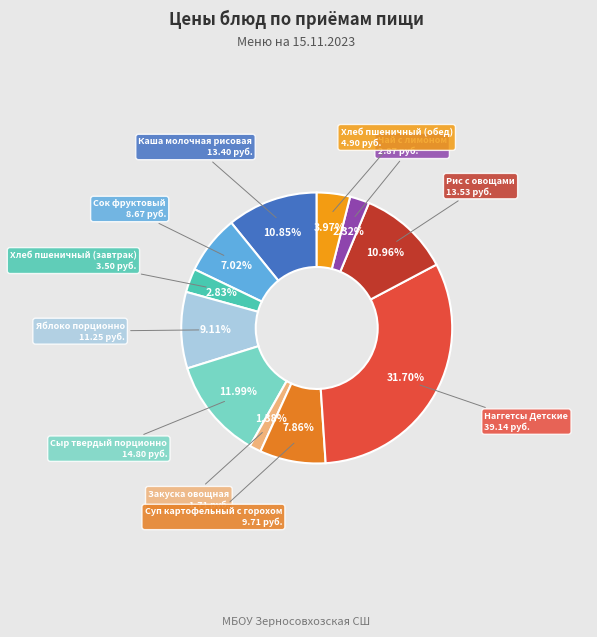

How many slices are in this pie chart?

11